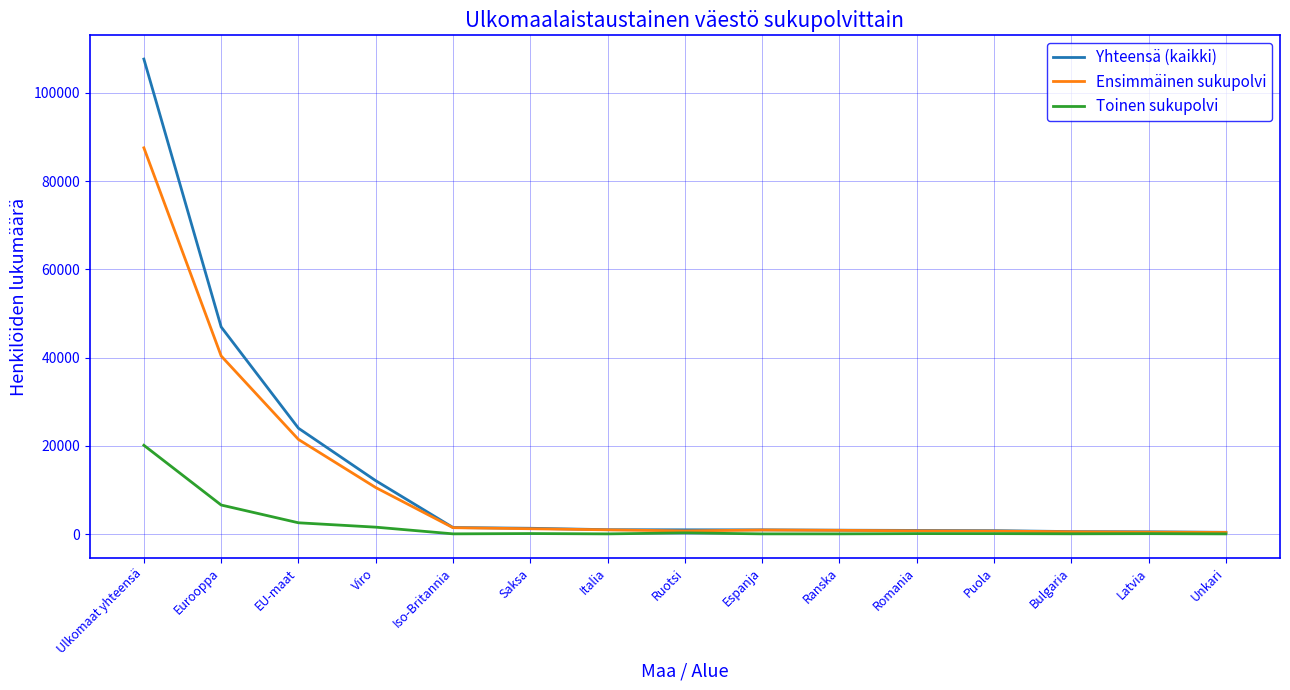

Which category has the highest value in the Yhteensä (kaikki) series?

Ulkomaat yhteensä